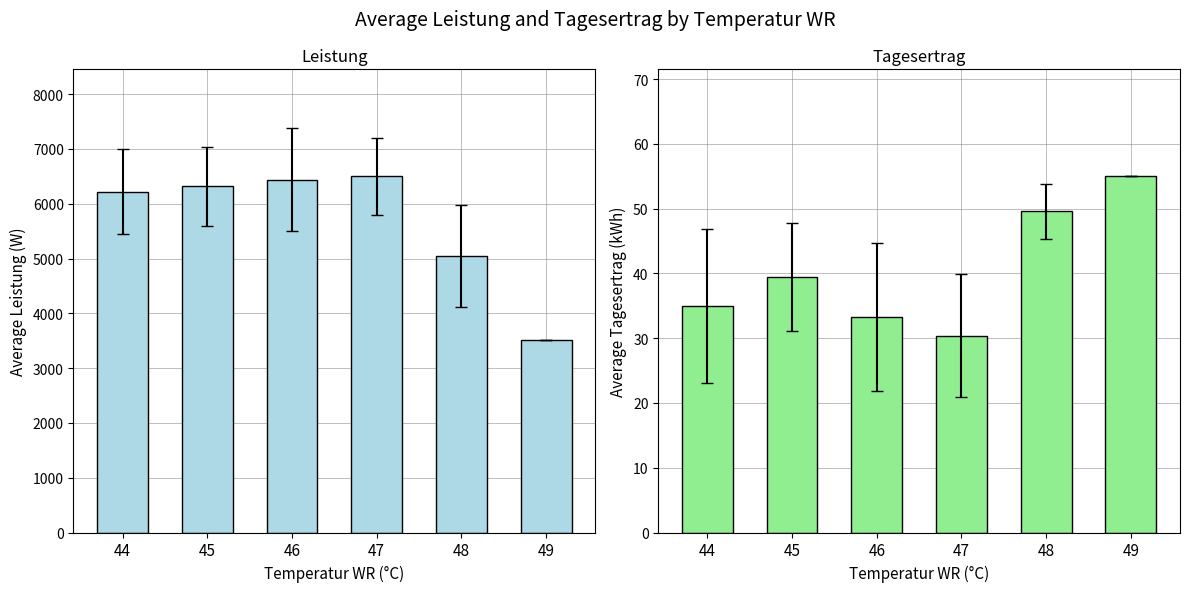

True or false: Tagesertrag has a value of 55.0 at 49.

True